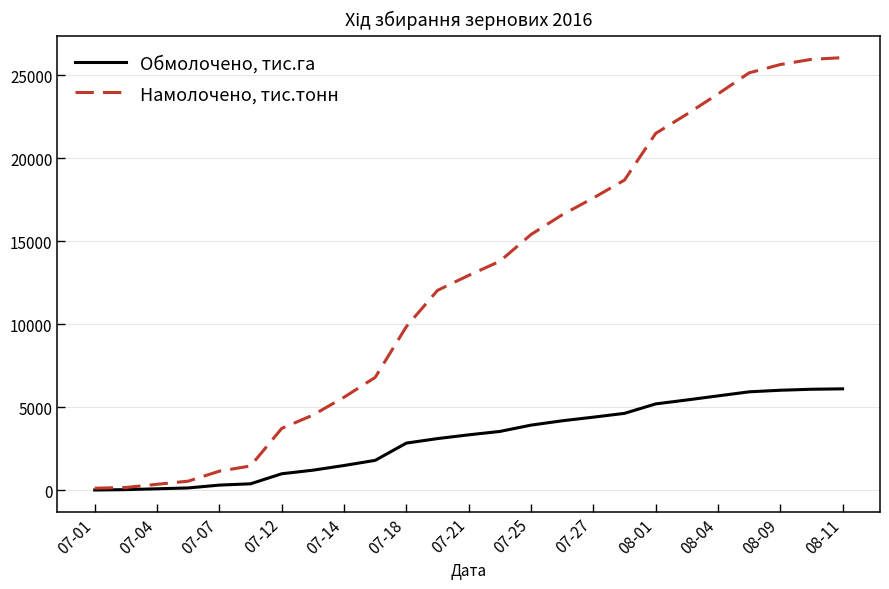

Rank the series by their average value, from highest to lowest.

Намолочено, тис.тонн, Обмолочено, тис.га